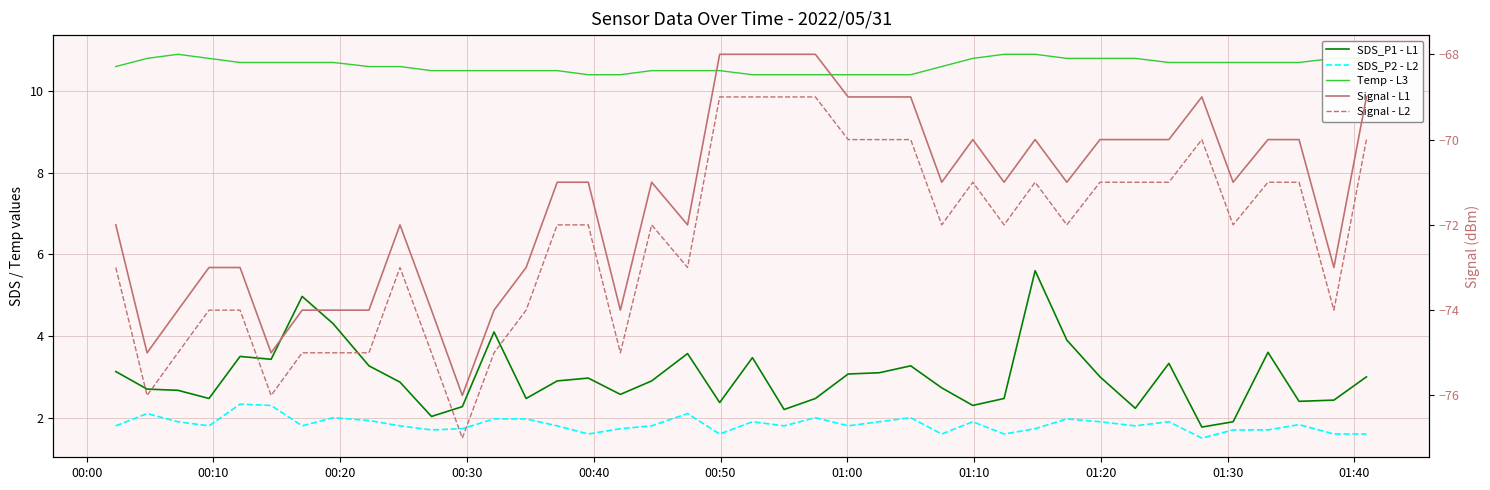

Is the value of SDS_P1 - L1 at 00:10 greater than the value of Signal - L2 at 39?

Yes